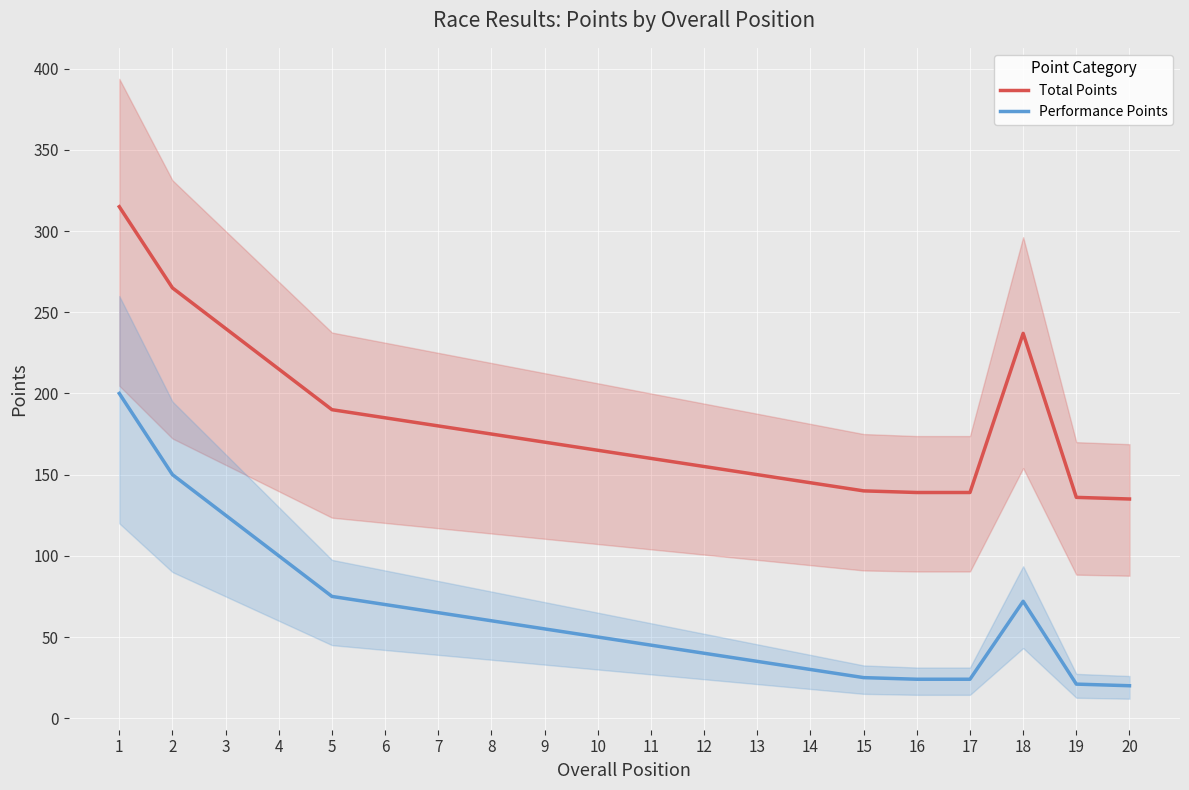

What is the difference between the Performance Points values at 11 and 9?

10